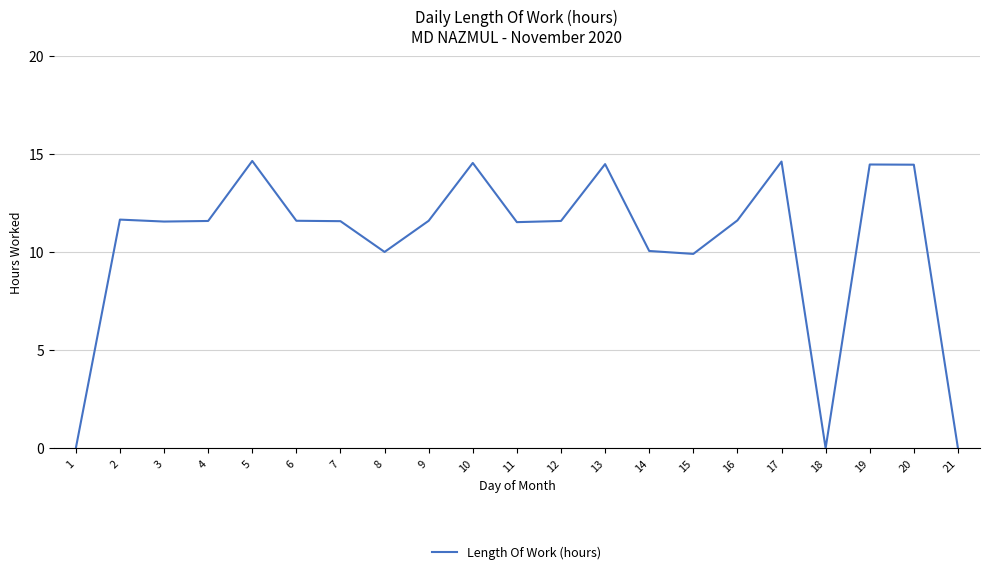

What is the change in value from 6 to 20?

+2.9